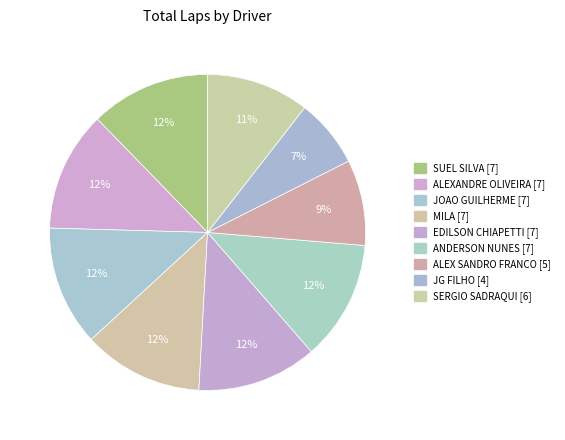

To the nearest percent, what is the average slice percentage?

11%